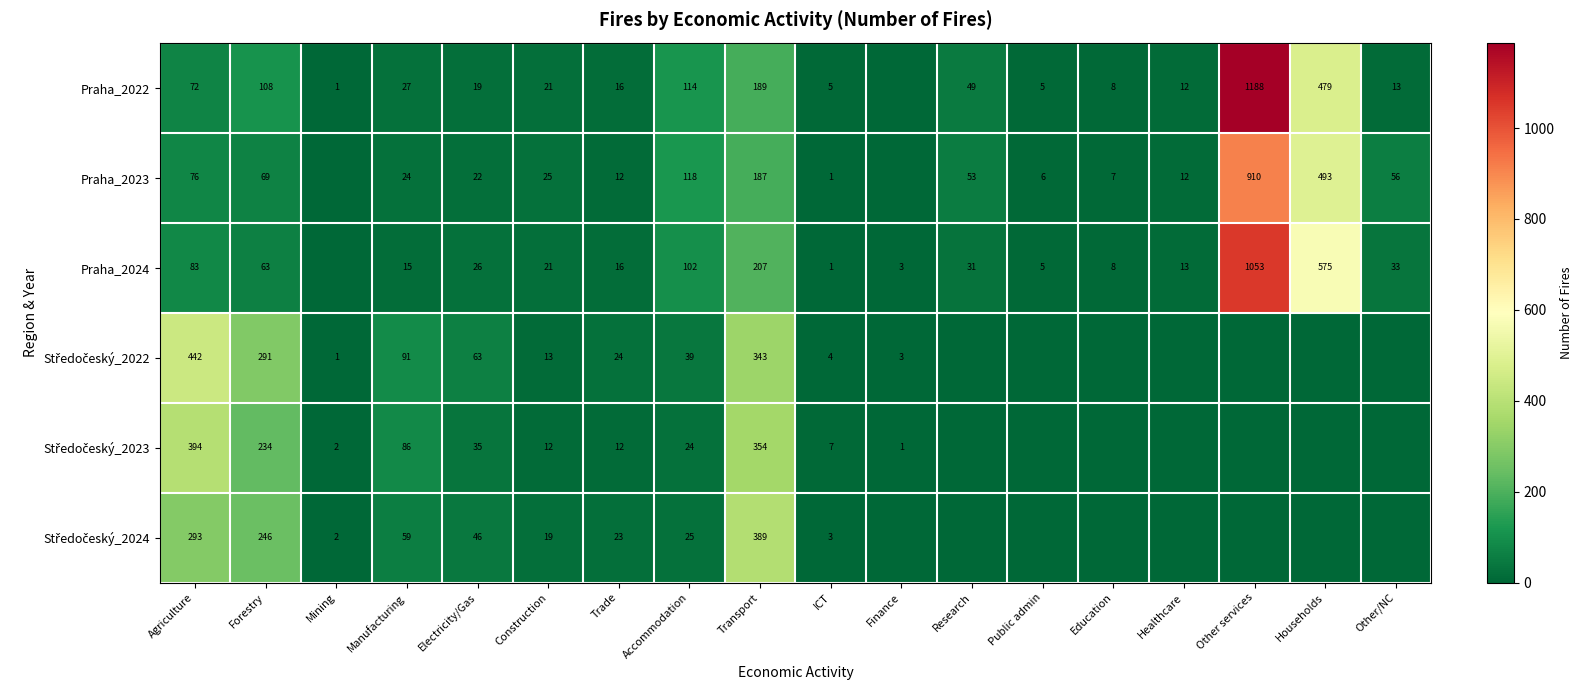

The Praha_2022 series shows 5 at Public admin. True or false?

True